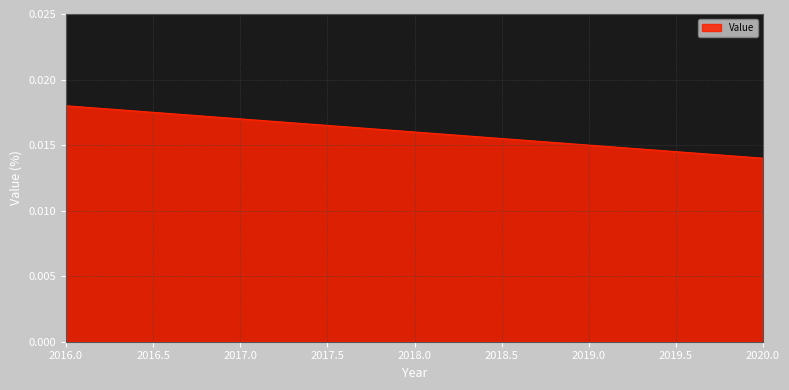

What is the sum of all values?

0.1